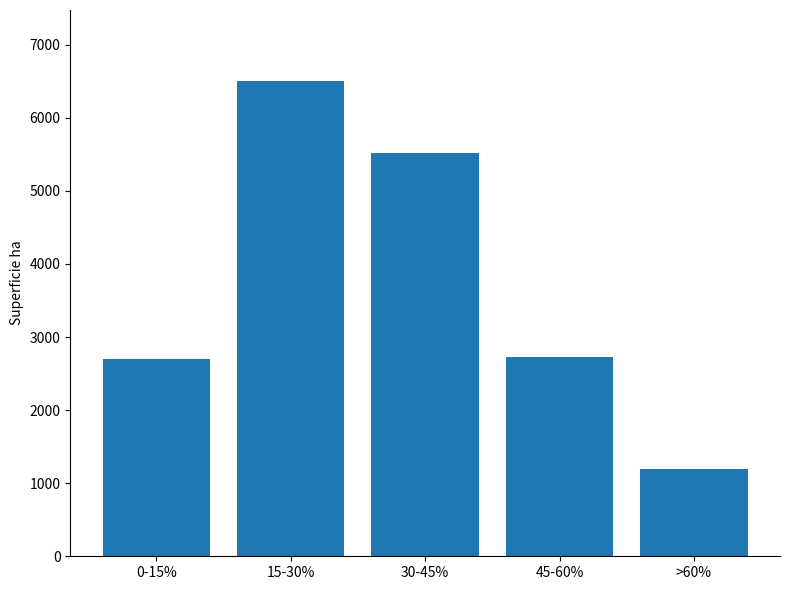

What is the change in value from 45-60% to >60%?

-1529.2